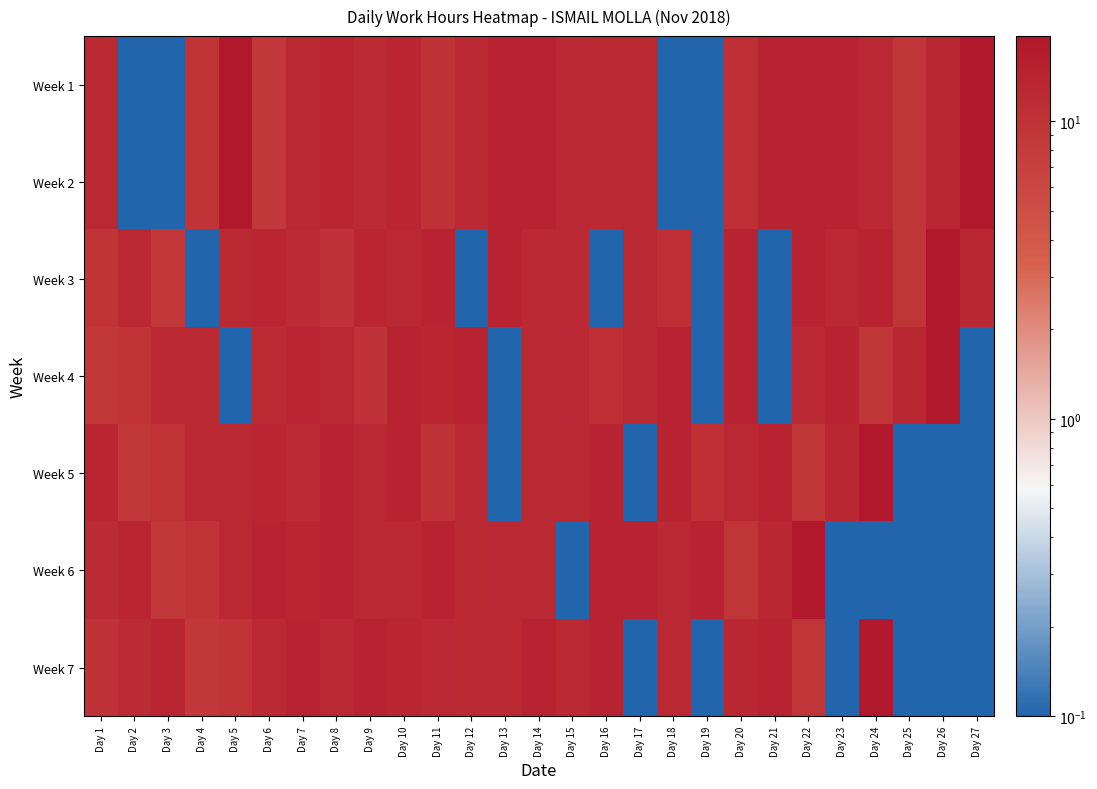

Reading right to left, list all the values displayed in this chart.

Week 1: Day 27=19.4	Day 26=13.2	Day 25=9.3	Day 24=12.5	Day 23=14.4	Day 22=14.5	Day 21=14.4	Day 20=11.3	Day 19=0.0	Day 18=0.0	Day 17=12.9	Day 16=12.9	Day 15=12.5	Day 14=14.7	Day 13=14.4	Day 12=12.6	Day 11=9.7	Day 10=13.6	Day 9=11.8	Day 8=13.6	Day 7=12.9	Day 6=8.8	Day 5=19.2	Day 4=9.5	Day 3=0.0	Day 2=0.0	Day 1=13.0
Week 2: Day 27=19.4	Day 26=13.2	Day 25=9.3	Day 24=12.5	Day 23=14.4	Day 22=14.5	Day 21=14.4	Day 20=11.3	Day 19=0.0	Day 18=0.0	Day 17=12.9	Day 16=12.9	Day 15=12.5	Day 14=14.7	Day 13=14.4	Day 12=12.6	Day 11=9.7	Day 10=13.6	Day 9=11.8	Day 8=13.6	Day 7=12.9	Day 6=8.8	Day 5=19.2	Day 4=9.5	Day 3=0.0	Day 2=0.0	Day 1=13.0
Week 3: Day 27=13.2	Day 26=19.4	Day 25=9.3	Day 24=14.4	Day 23=12.5	Day 22=14.5	Day 21=0.0	Day 20=14.4	Day 19=0.0	Day 18=11.3	Day 17=12.9	Day 16=0.0	Day 15=12.9	Day 14=12.5	Day 13=14.7	Day 12=0.0	Day 11=14.4	Day 10=12.6	Day 9=13.6	Day 8=9.7	Day 7=11.8	Day 6=13.6	Day 5=12.9	Day 4=0.0	Day 3=8.8	Day 2=13.0	Day 1=9.5
Week 4: Day 27=0.0	Day 26=19.4	Day 25=13.2	Day 24=9.3	Day 23=14.4	Day 22=12.5	Day 21=0.0	Day 20=14.5	Day 19=0.0	Day 18=14.4	Day 17=12.9	Day 16=11.3	Day 15=12.5	Day 14=12.9	Day 13=0.0	Day 12=14.7	Day 11=13.6	Day 10=14.4	Day 9=9.7	Day 8=12.6	Day 7=13.6	Day 6=11.8	Day 5=0.0	Day 4=12.9	Day 3=13.0	Day 2=9.5	Day 1=8.8
Week 5: Day 27=0.0	Day 26=0.0	Day 25=0.0	Day 24=19.4	Day 23=13.2	Day 22=9.3	Day 21=14.4	Day 20=12.5	Day 19=11.3	Day 18=14.5	Day 17=0.0	Day 16=14.4	Day 15=12.9	Day 14=12.9	Day 13=0.0	Day 12=12.5	Day 11=9.7	Day 10=14.7	Day 9=12.6	Day 8=14.4	Day 7=11.8	Day 6=13.6	Day 5=12.9	Day 4=13.0	Day 3=9.5	Day 2=8.8	Day 1=13.6
Week 6: Day 27=0.0	Day 26=0.0	Day 25=0.0	Day 24=0.0	Day 23=0.0	Day 22=19.4	Day 21=13.2	Day 20=9.3	Day 19=14.4	Day 18=12.5	Day 17=14.4	Day 16=14.5	Day 15=0.0	Day 14=12.9	Day 13=12.6	Day 12=12.9	Day 11=14.4	Day 10=12.5	Day 9=12.6	Day 8=14.7	Day 7=13.6	Day 6=14.4	Day 5=13.0	Day 4=9.5	Day 3=8.8	Day 2=13.6	Day 1=11.8
Week 7: Day 27=0.0	Day 26=0.0	Day 25=0.0	Day 24=19.4	Day 23=0.0	Day 22=9.3	Day 21=14.4	Day 20=13.2	Day 19=0.0	Day 18=12.5	Day 17=0.0	Day 16=14.5	Day 15=12.9	Day 14=14.4	Day 13=13.0	Day 12=12.9	Day 11=12.6	Day 10=13.6	Day 9=14.7	Day 8=12.5	Day 7=14.4	Day 6=12.9	Day 5=9.5	Day 4=8.8	Day 3=13.6	Day 2=11.8	Day 1=9.7